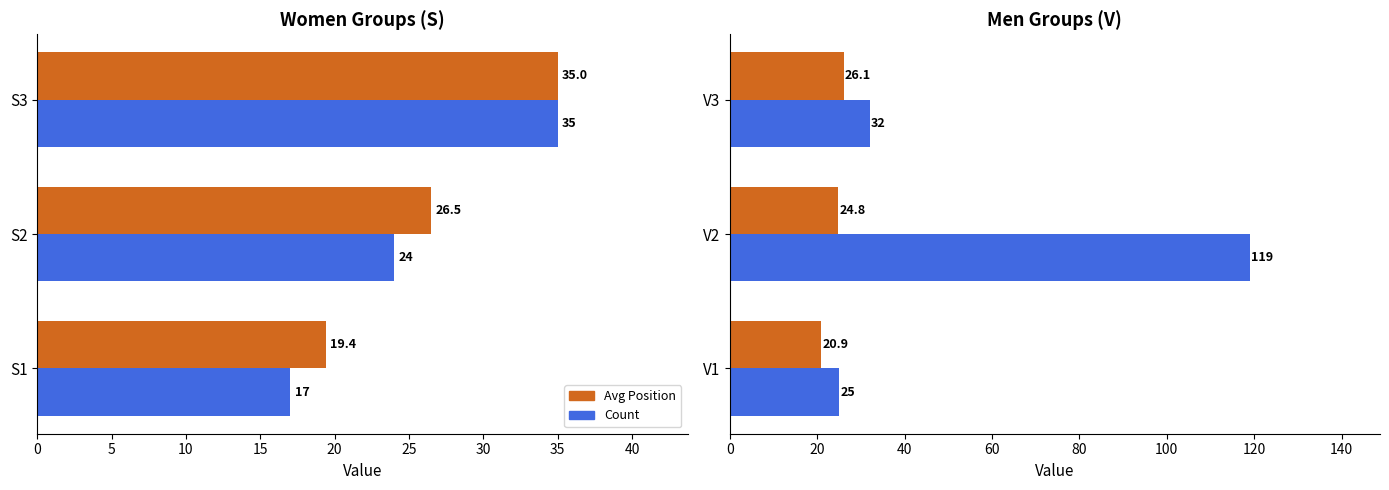

What is the value of the Avg Position bar at the 3rd from the left?

26.1